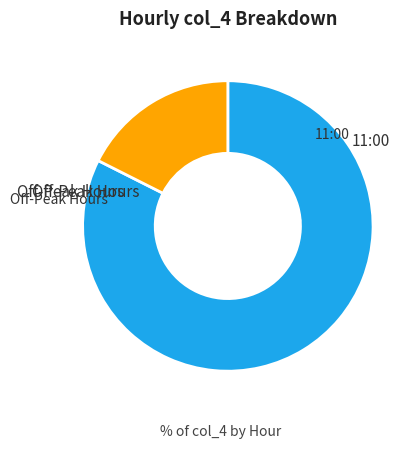

Is it true that 08:00 is 1% of the pie?

False